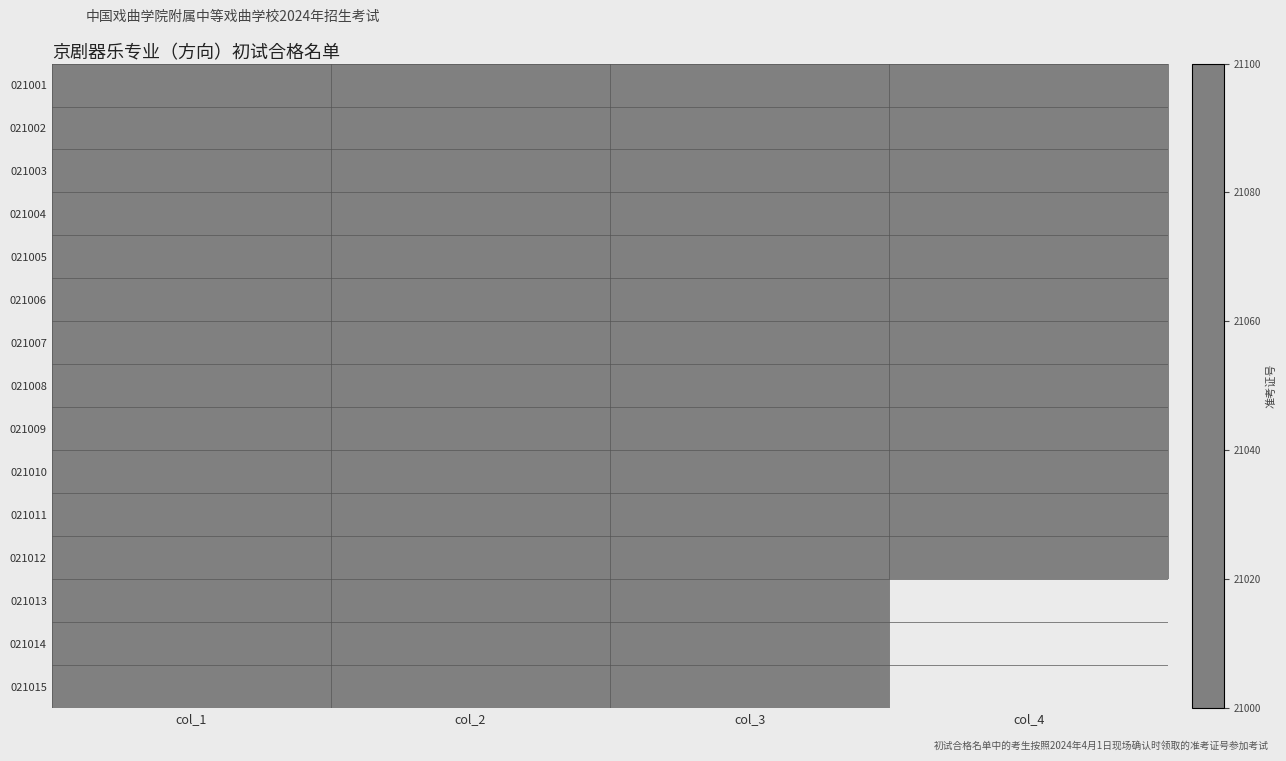

Which series has the widest spread of values?

021012